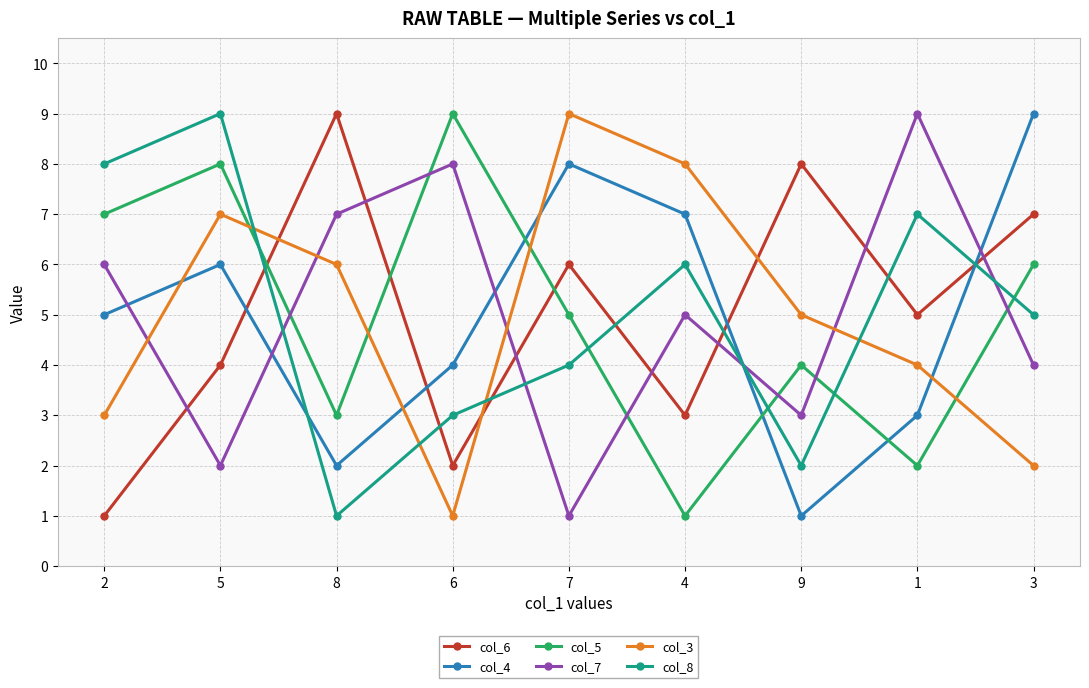

Which category has the highest value in the col_5 series?

6